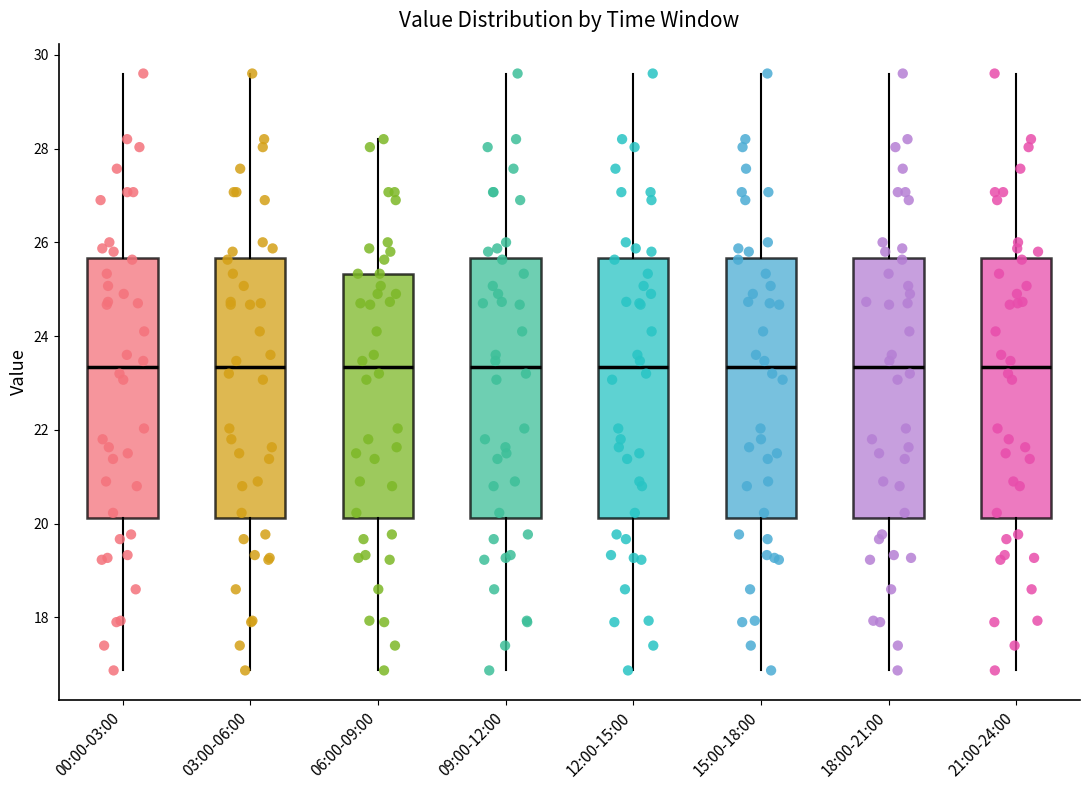

Reading left to right, transcribe this box plot: for each box, give where its median line is, the range the box spans, and where its two whiskers end, as read against the y-axis. The values are not printed on the chart, so give them approximately, as read against the axis.

00:00-03:00: median 23.4, box 20.2 to 25.6, whiskers 16.8 to 29.6
03:00-06:00: median 23.4, box 20.2 to 25.6, whiskers 16.8 to 29.6
06:00-09:00: median 23.4, box 20.2 to 25.4, whiskers 16.8 to 28.2
09:00-12:00: median 23.4, box 20.2 to 25.6, whiskers 16.8 to 29.6
12:00-15:00: median 23.4, box 20.2 to 25.6, whiskers 16.8 to 29.6
15:00-18:00: median 23.4, box 20.2 to 25.6, whiskers 16.8 to 29.6
18:00-21:00: median 23.4, box 20.2 to 25.6, whiskers 16.8 to 29.6
21:00-24:00: median 23.4, box 20.2 to 25.6, whiskers 16.8 to 29.6